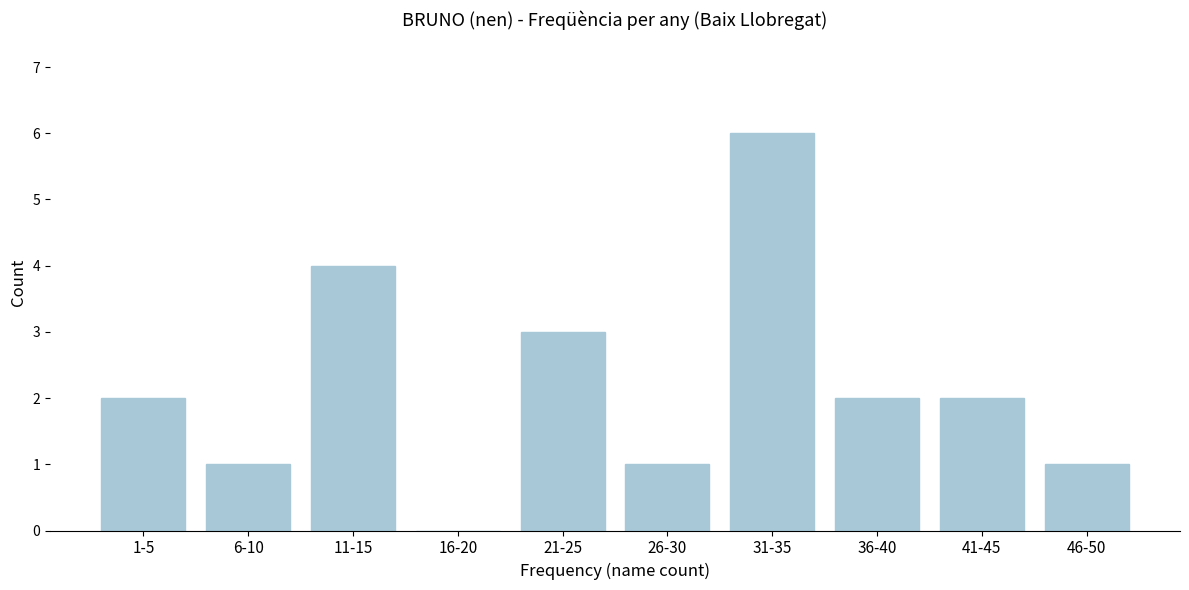

Reading right to left, list all the values displayed in this chart.

46-50=1	41-45=2	36-40=2	31-35=6	26-30=1	21-25=3	16-20=0	11-15=4	6-10=1	1-5=2